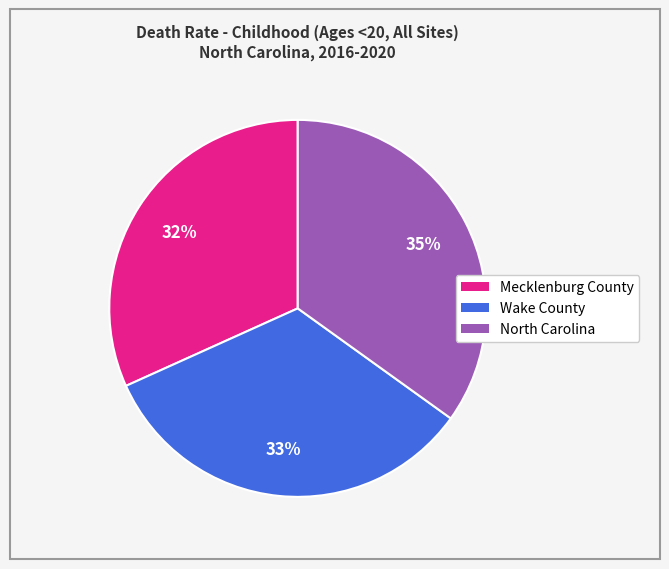

Between Wake County and North Carolina, which is larger?

North Carolina